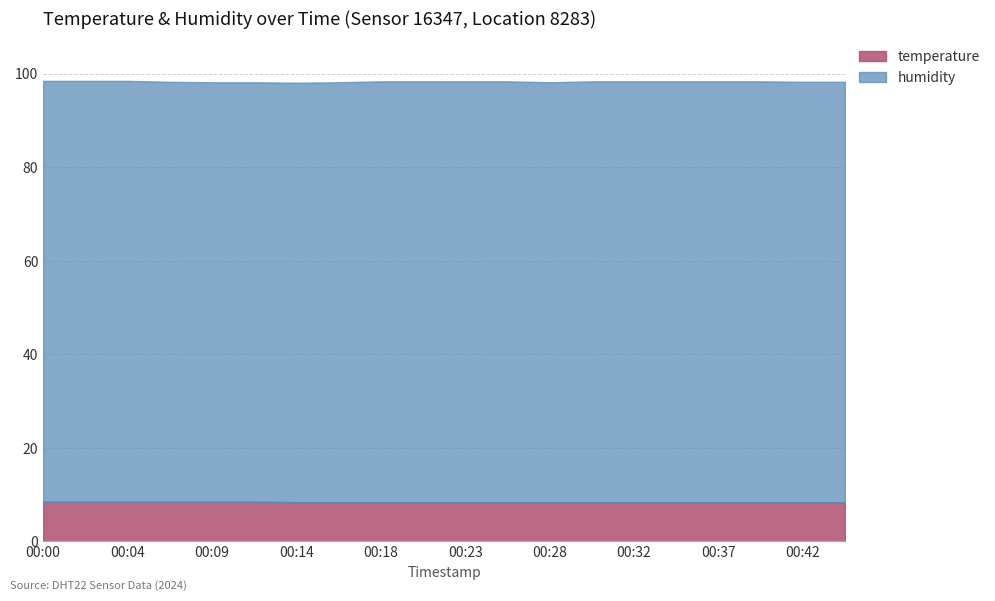

Read the humidity value at 00:09.

89.7